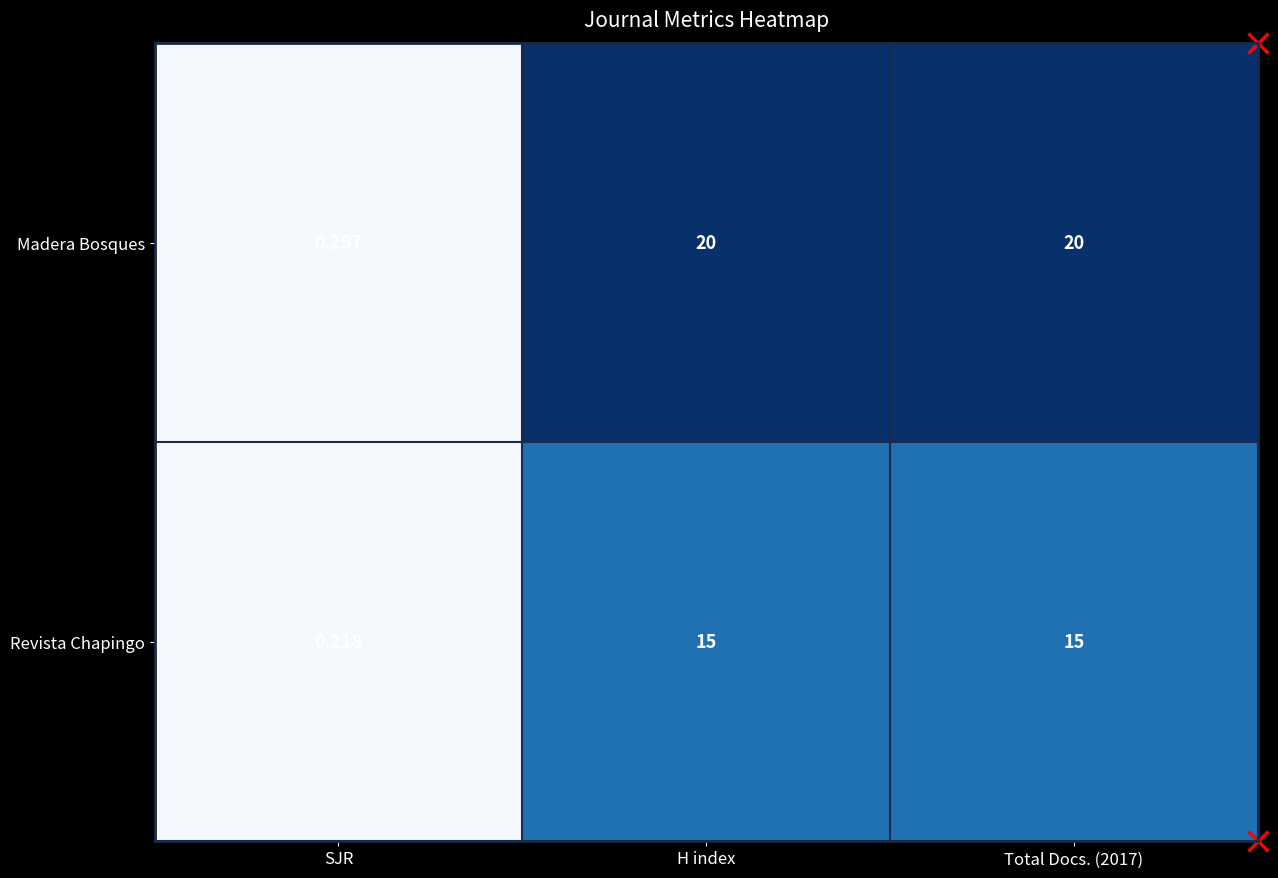

List the series in order of their overall mean, lowest first.

Revista Chapingo, Madera Bosques